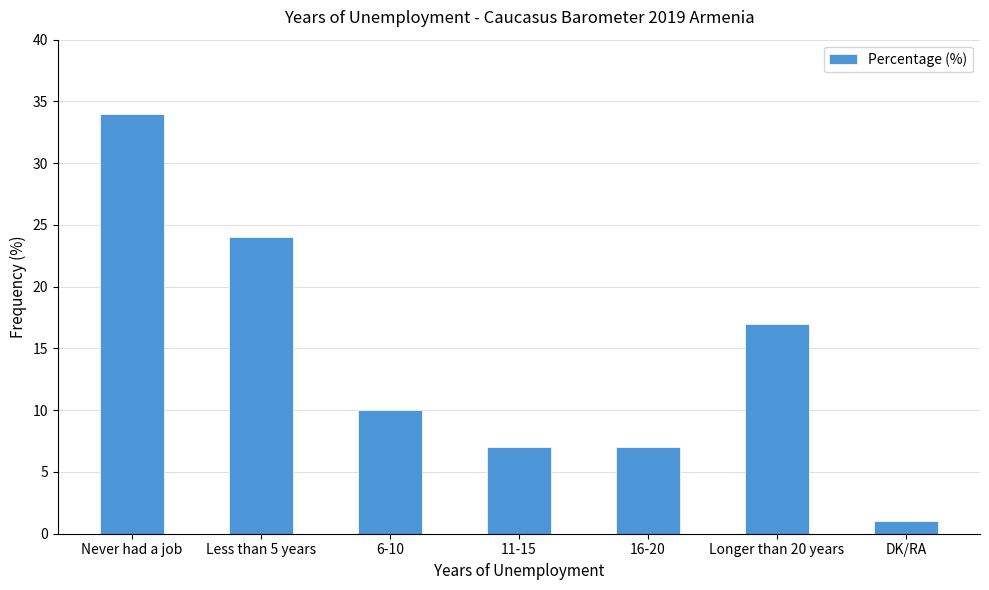

Reading right to left, what are all the values shown in this chart?

1	17	7	7	10	24	34